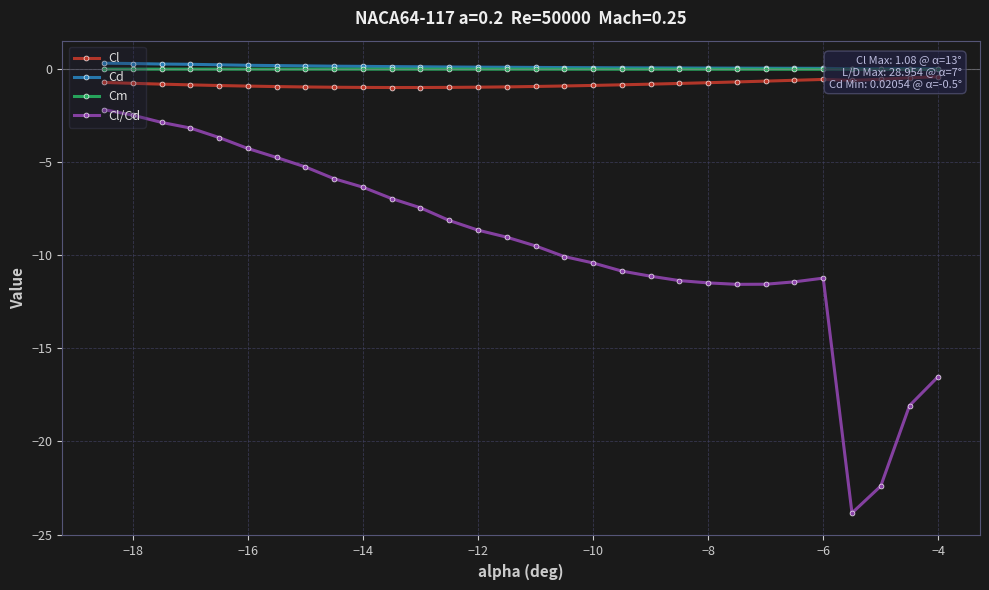

The Cl/Cd series shows -3.0 at −12. True or false?

False